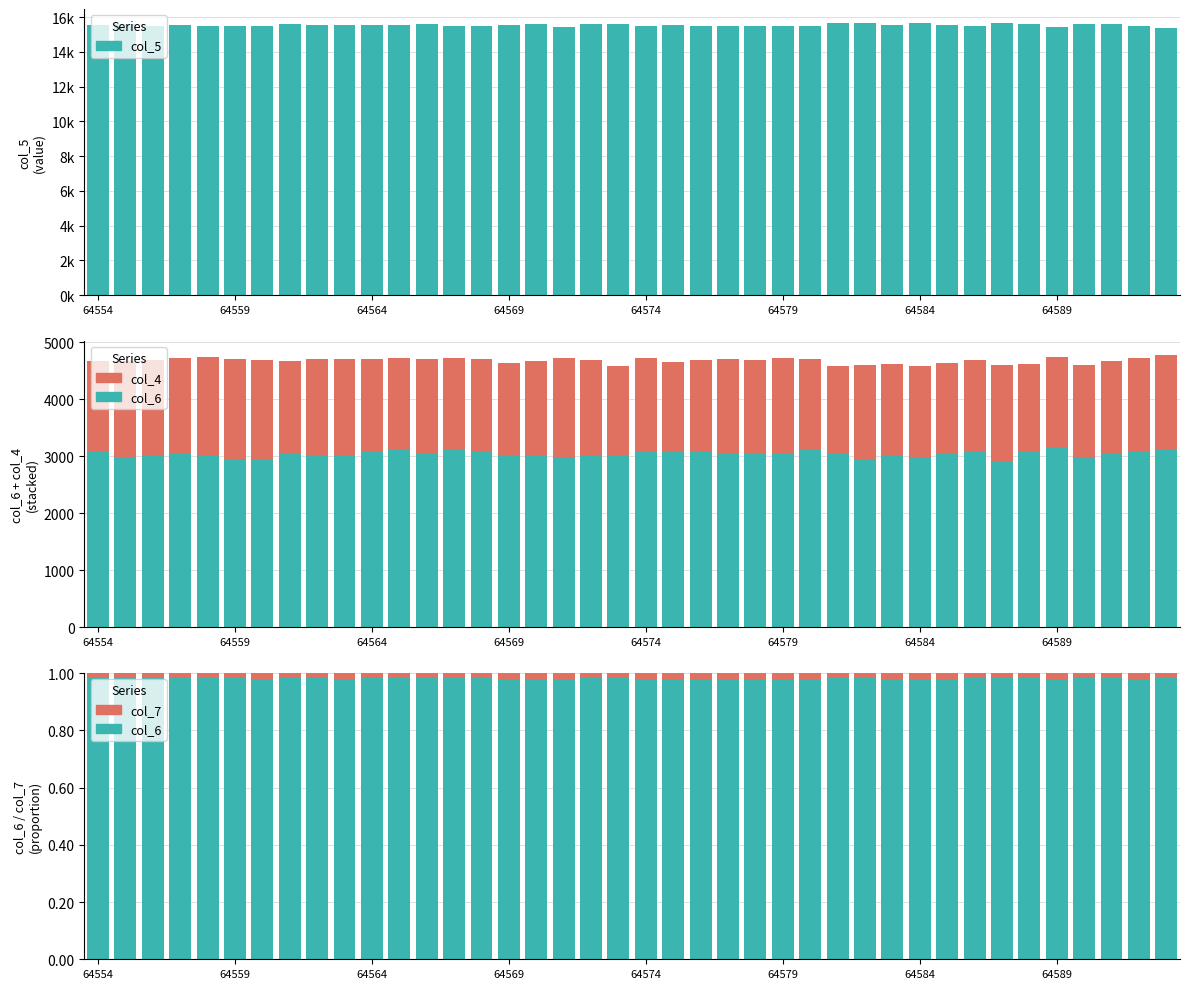

What position from the right is 18?

22